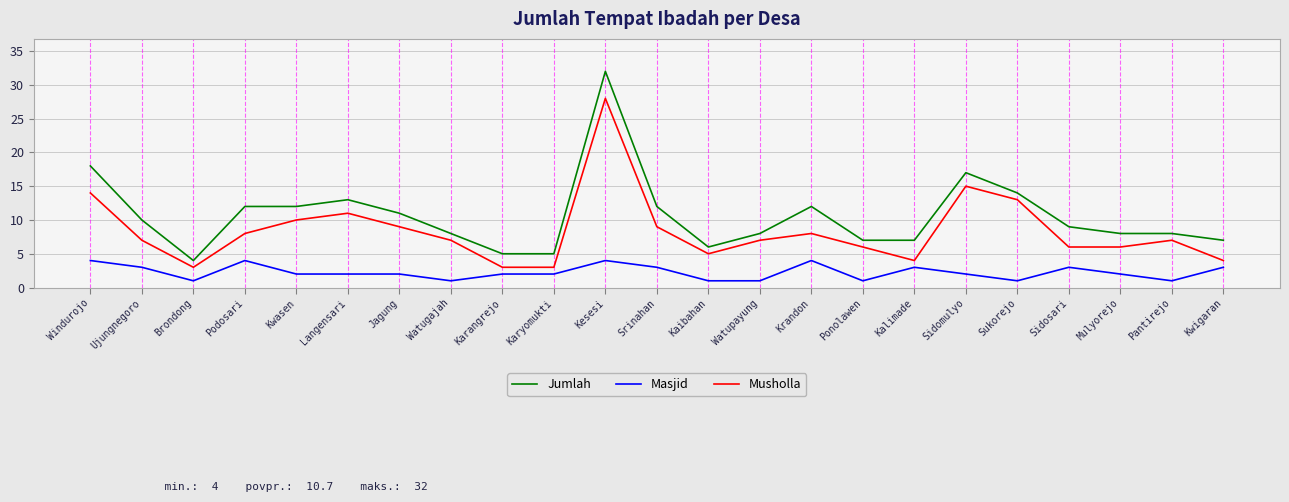

What is the sum of all Masjid values?

52